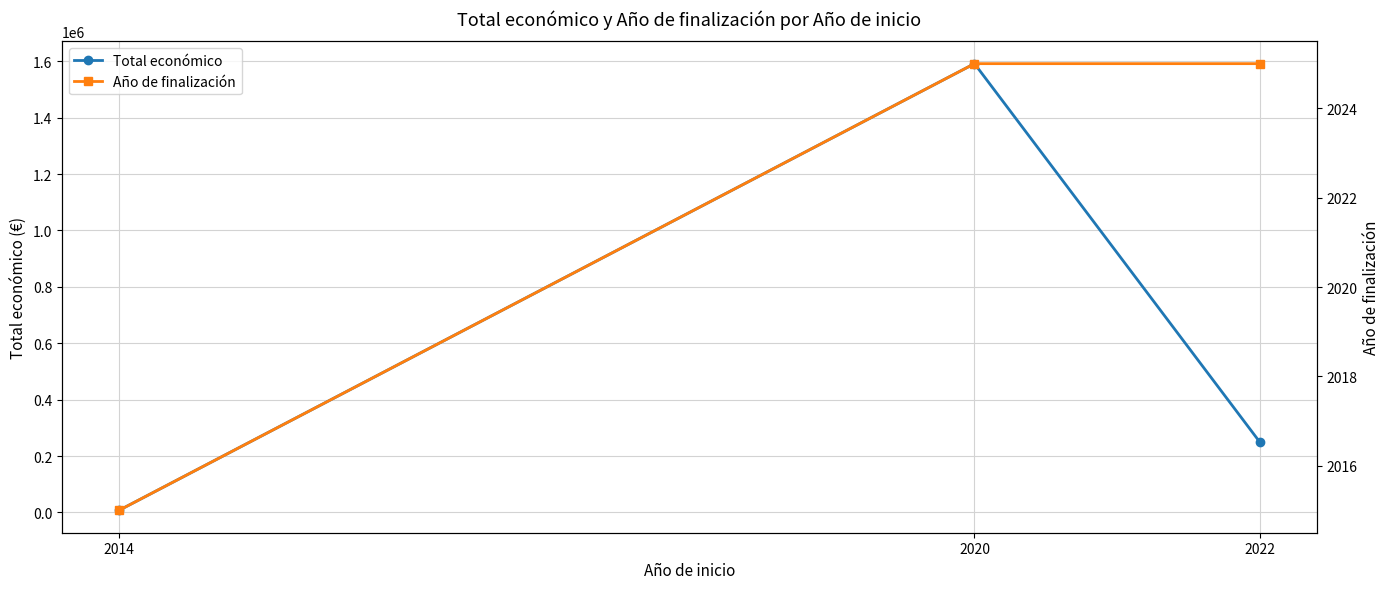

How many values in the Total económico series are below 250000?

1